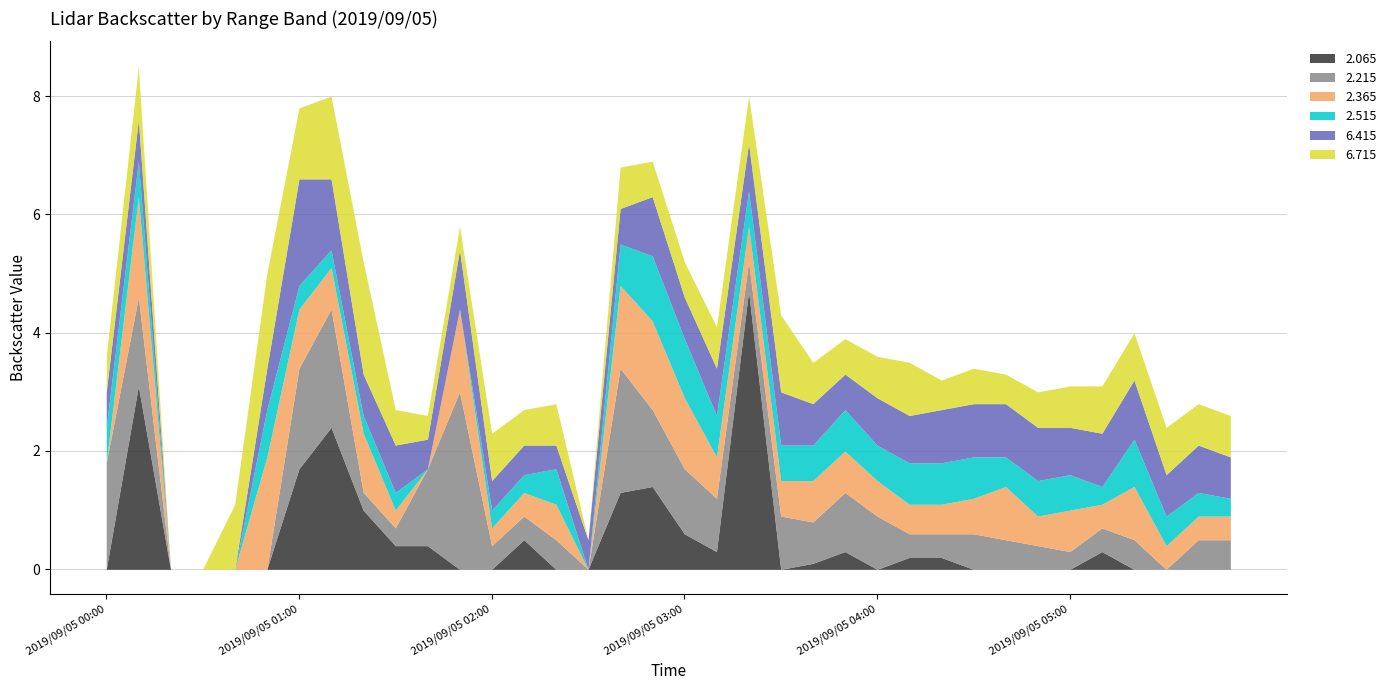

What is the total value across all series at 2019/09/05 02:00?

2.3